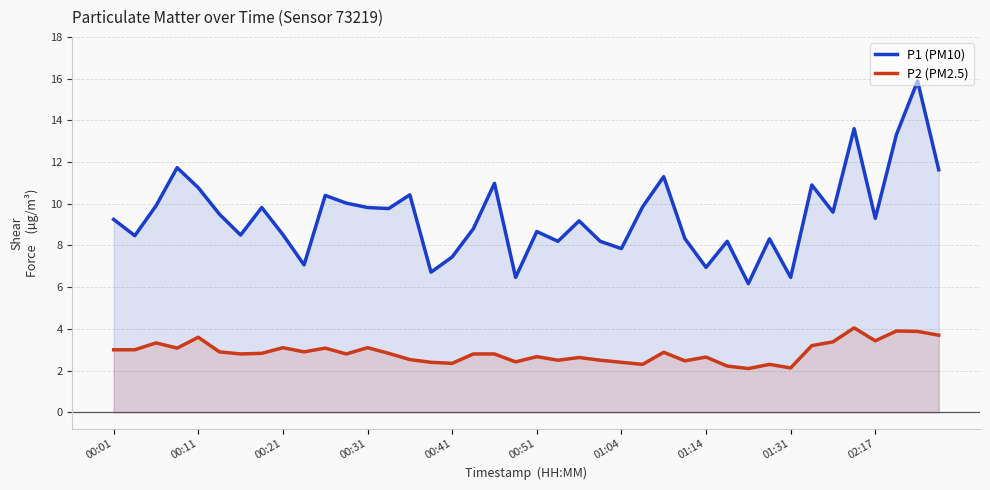

The value of P1 (PM10) at 00:21 is 8.5. True or false?

True